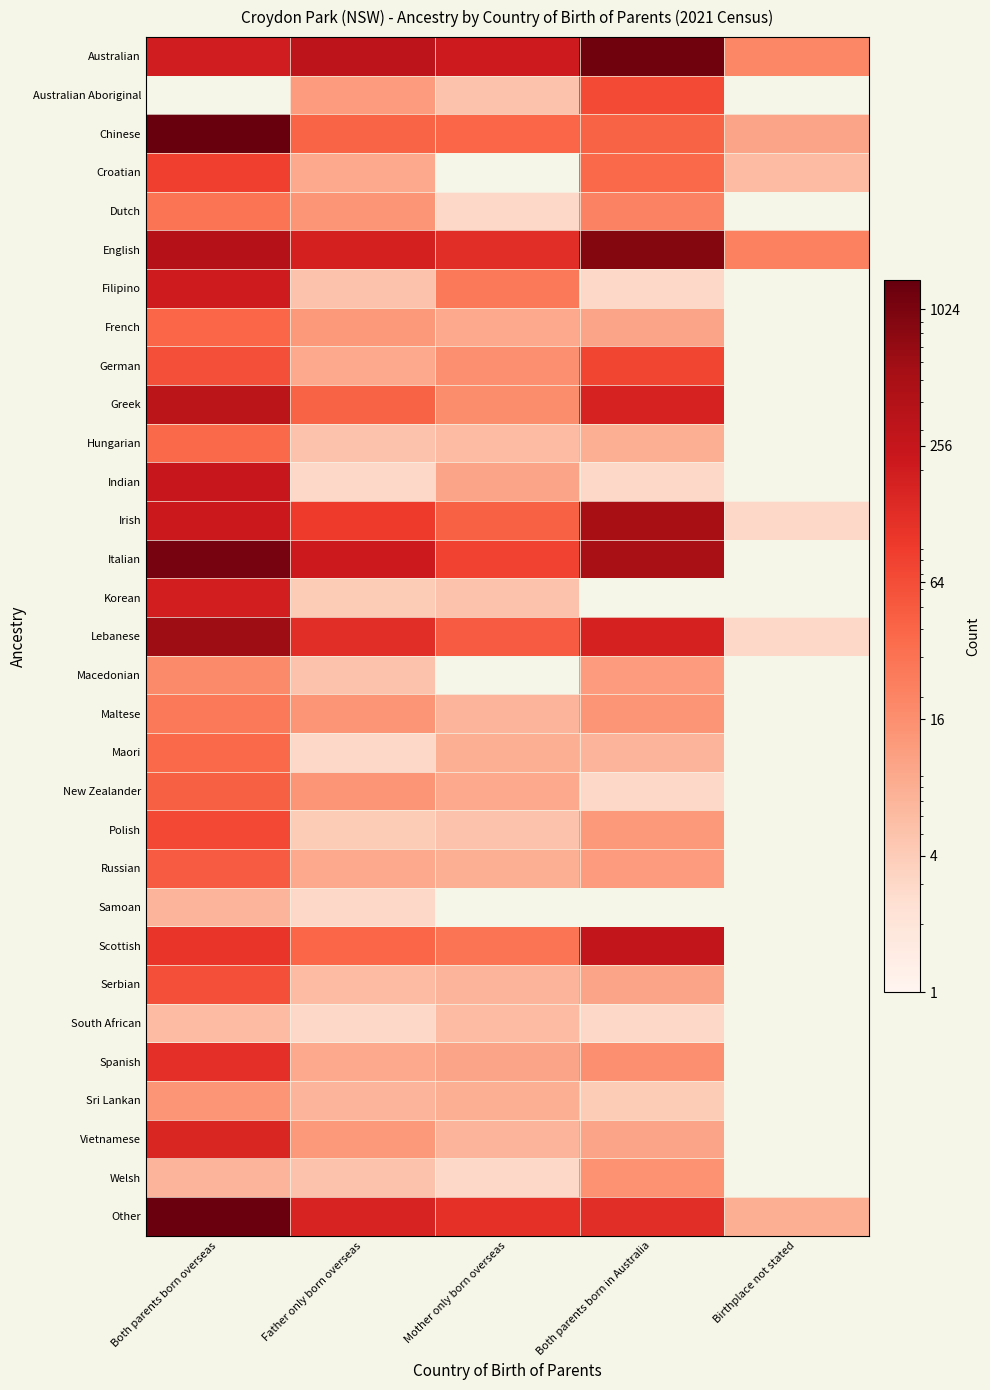

Rank the categories by Chinese value from lowest to highest.

Birthplace not stated, Mother only born overseas, Father only born overseas, Both parents born in Australia, Both parents born overseas